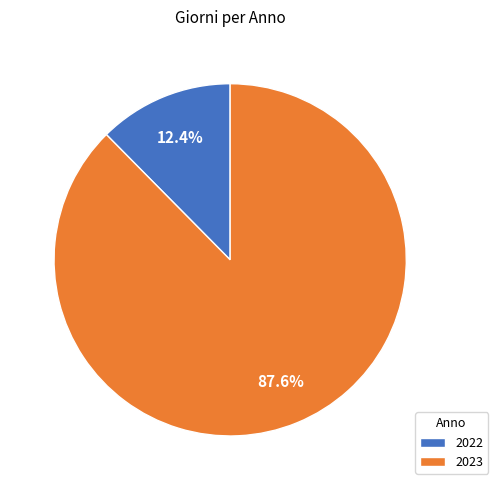

To the nearest percent, what is the difference between the largest and smallest slice percentages?

75%